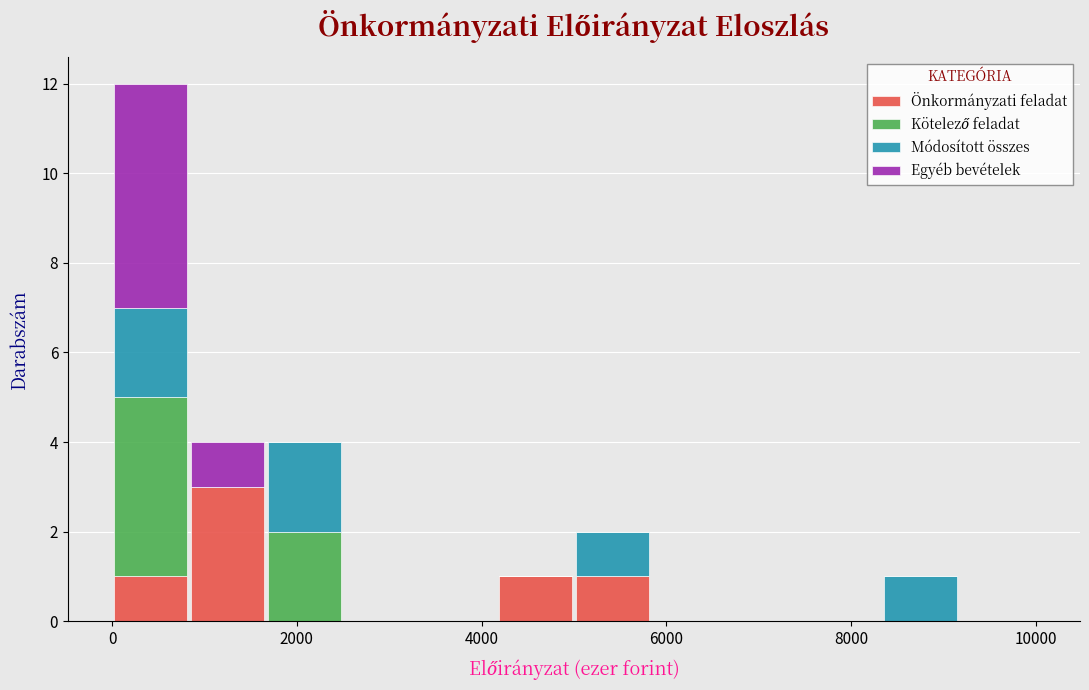

What is the total height of the stacked bar covering 5000 to 5800 on the x-axis? Neither the bar edges nor the heights are printed on the chart, so give them approximately, as read against the axes.

2